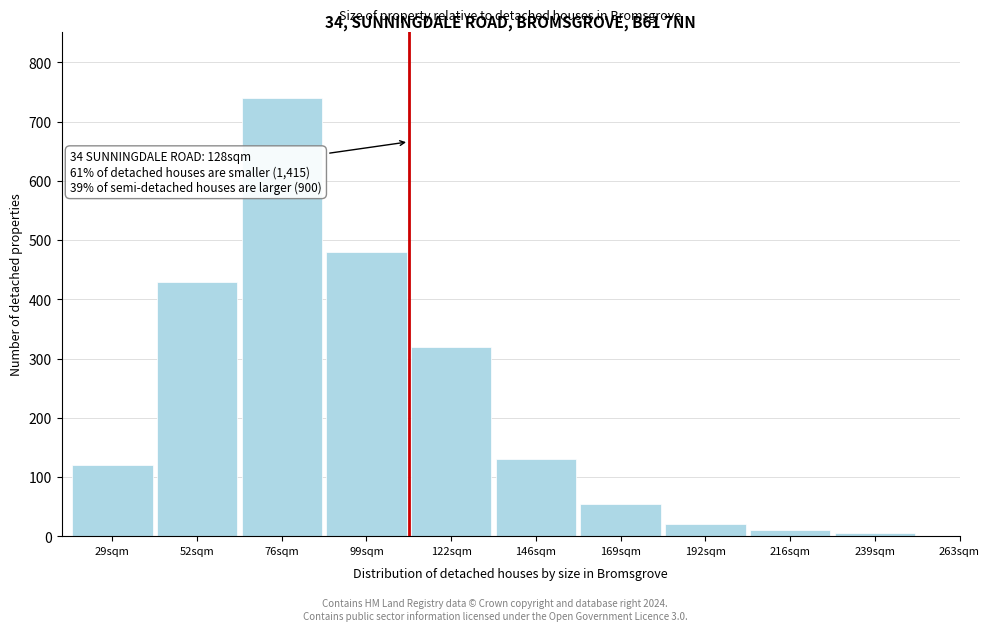

Reading left to right, transcribe all the data shown in this chart.

29sqm=120	52sqm=430	76sqm=740	99sqm=480	122sqm=320	146sqm=130	169sqm=55	192sqm=20	216sqm=10	239sqm=5